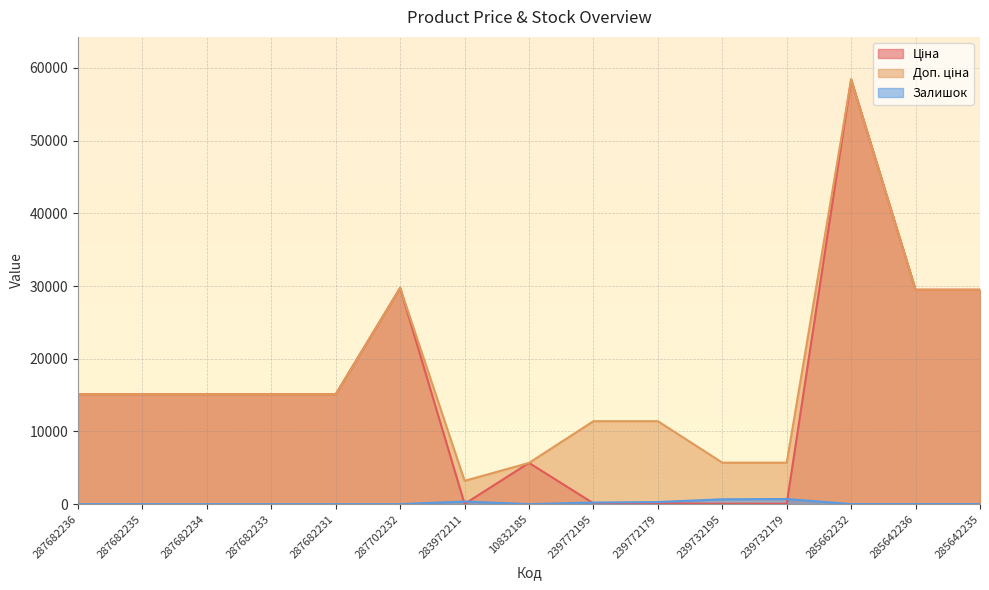

Which category has the lowest value across all series?

287682236